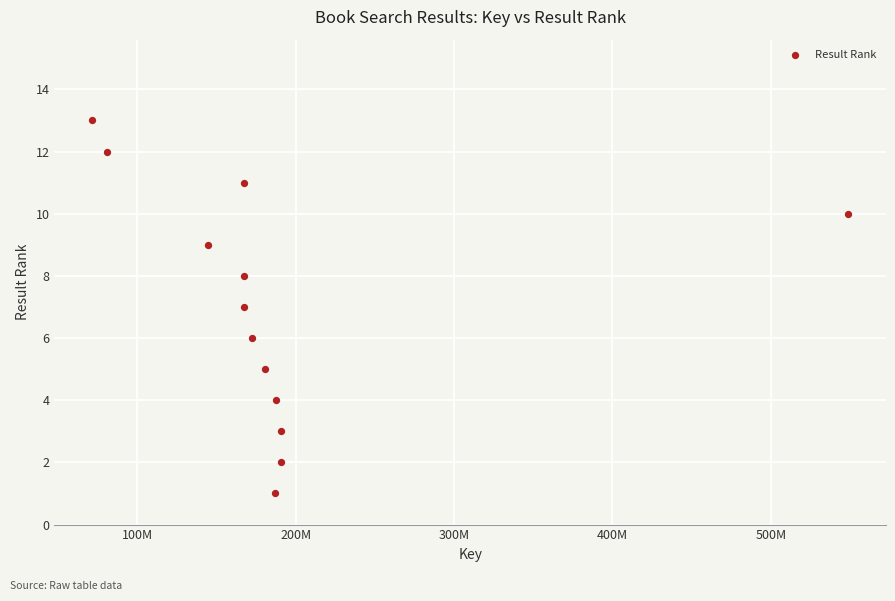

What is the range of Y values (max minus min)?

12